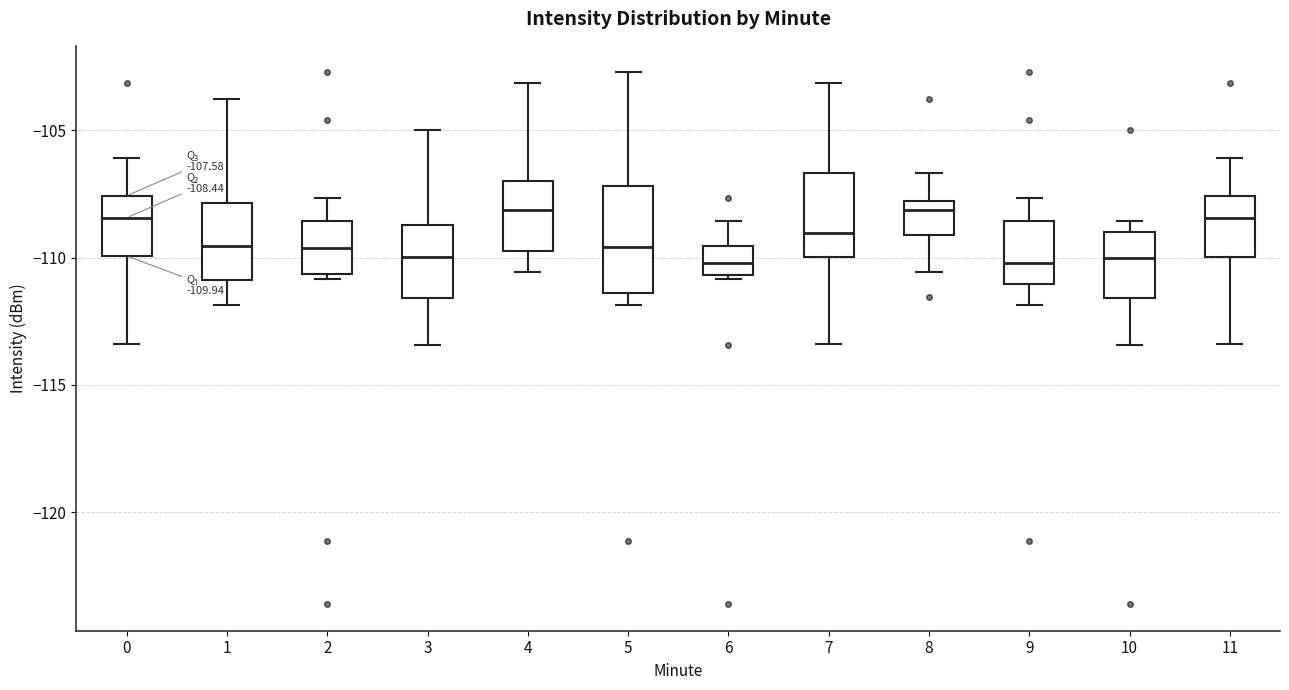

Which box is the tallest, from its lower edge to its upper edge?

5